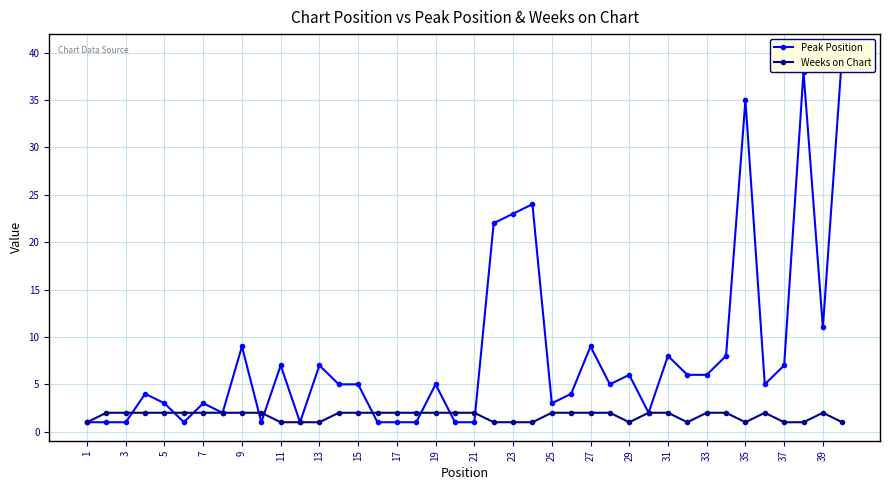

Is it true that Weeks on Chart equals 2 at 33?

True